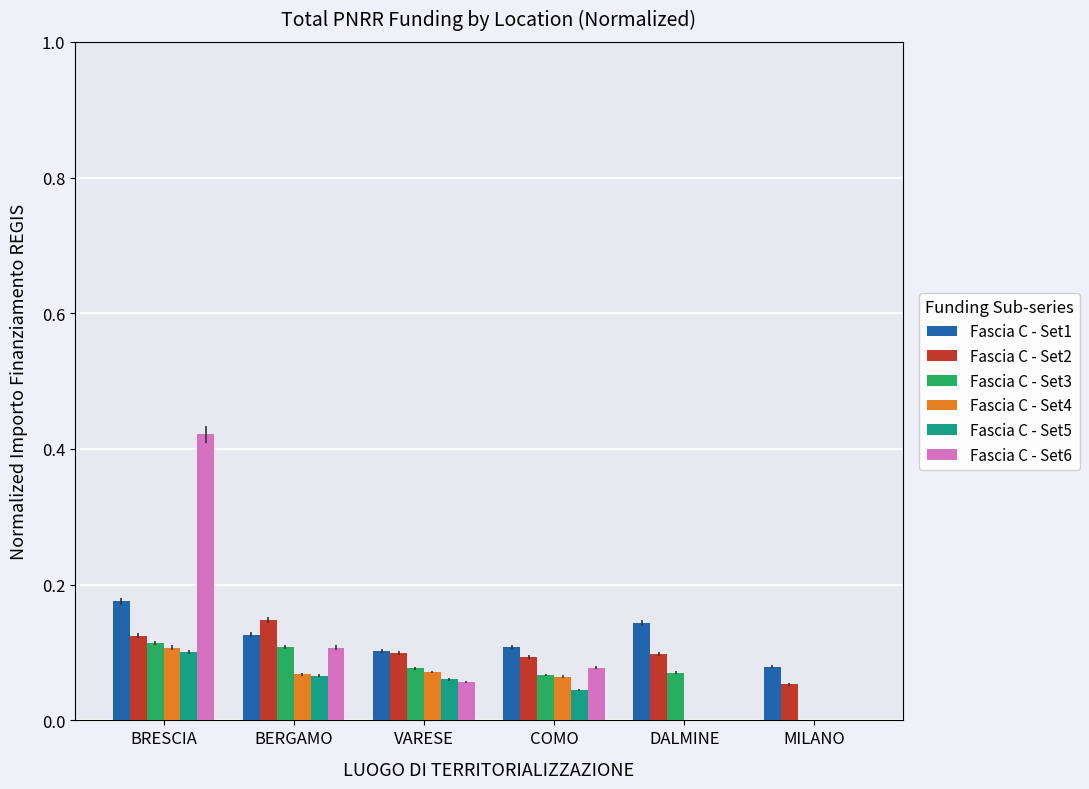

The Fascia C - Set4 series shows 0.0 at BERGAMO. True or false?

False